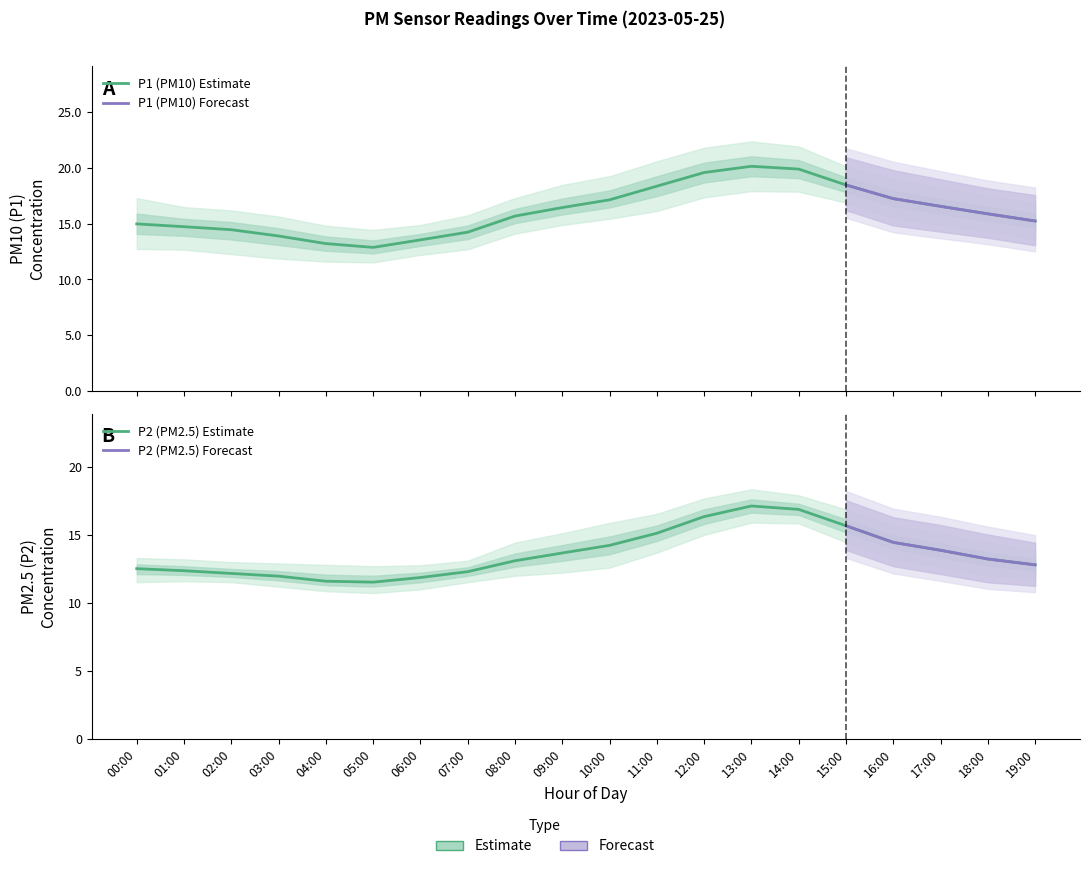

At how many categories does at least one series exceed 21?

3